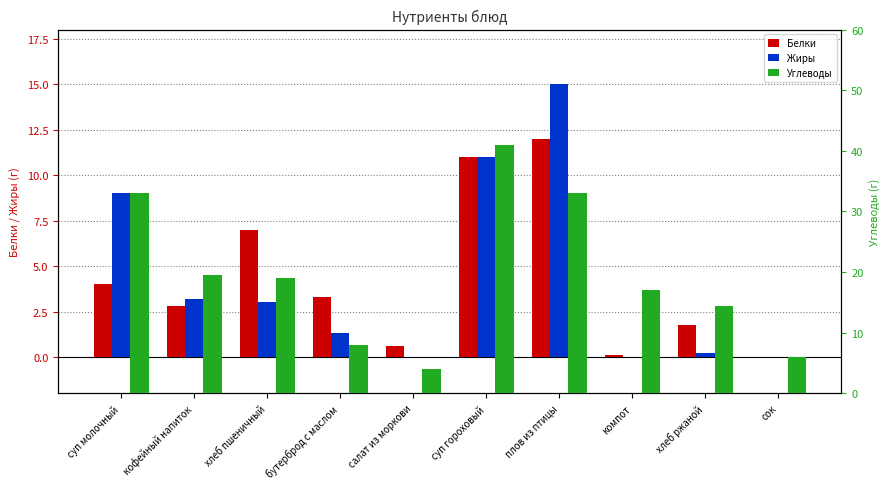

Does the chart contain stacked bars?

No